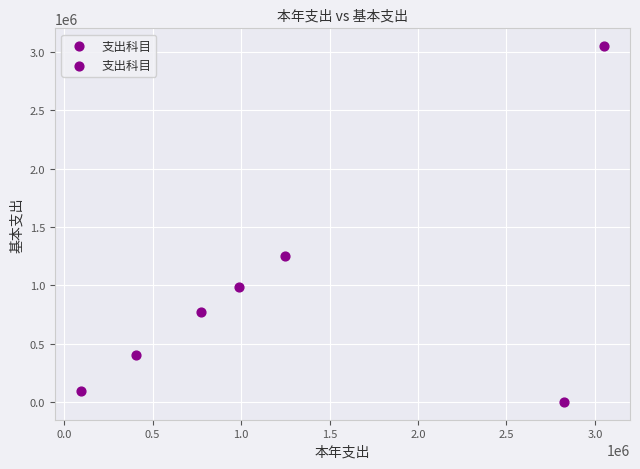

What Y value in the scatter plot is closest to 1525408?

1248672.0